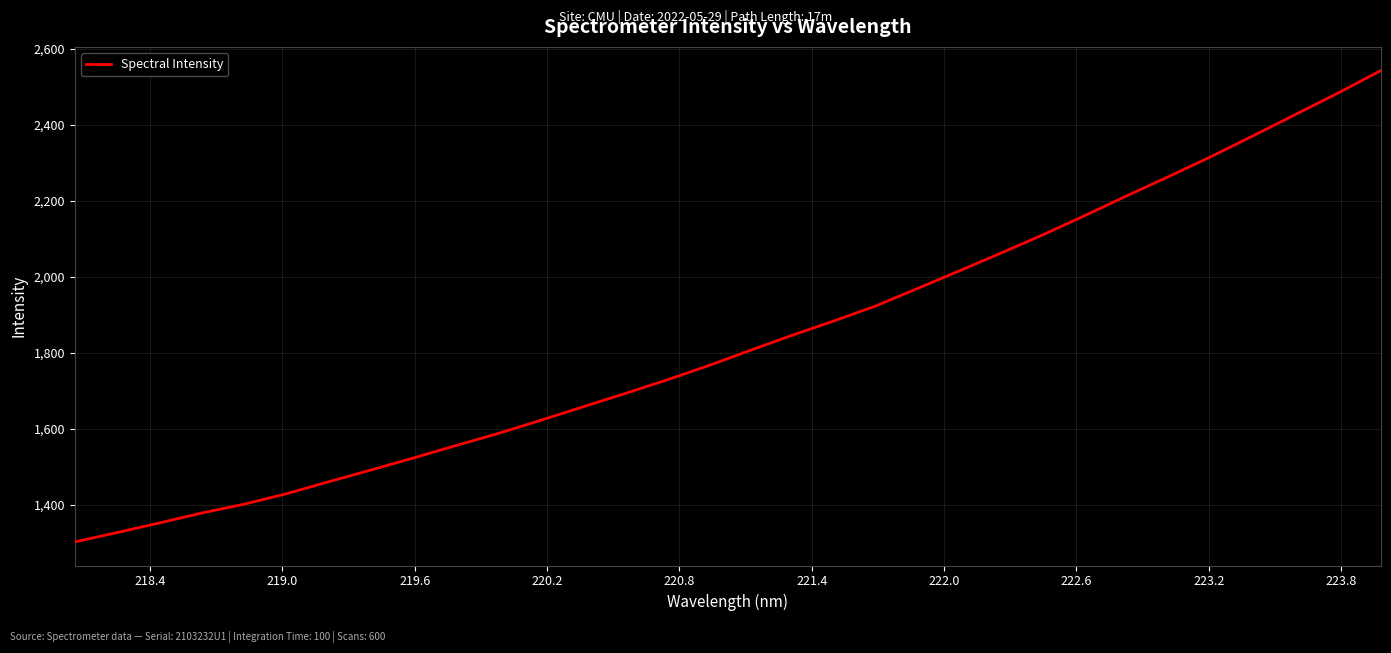

What is the smallest value displayed?

1302.4